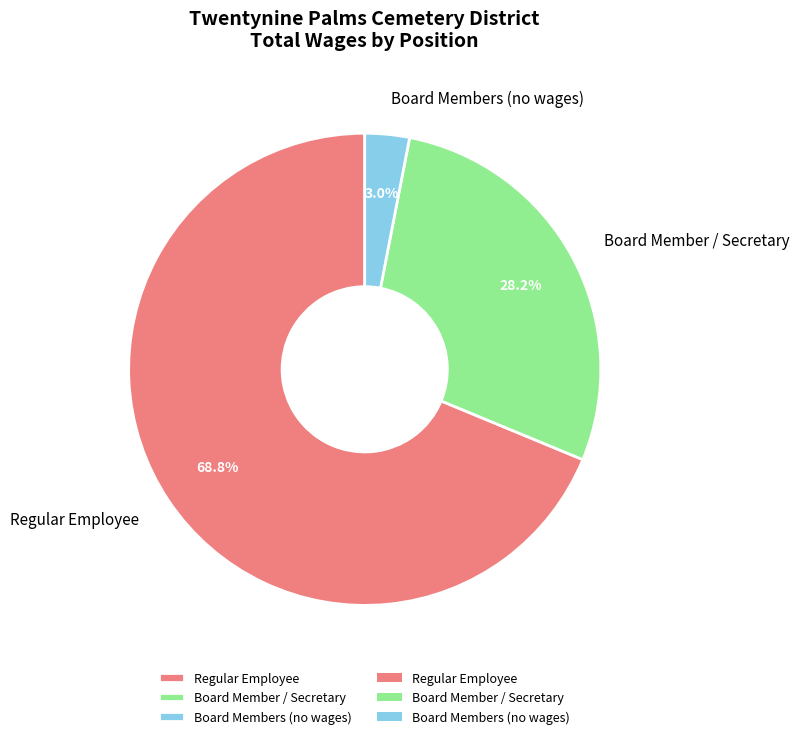

Which category accounts for the majority?

Regular Employee